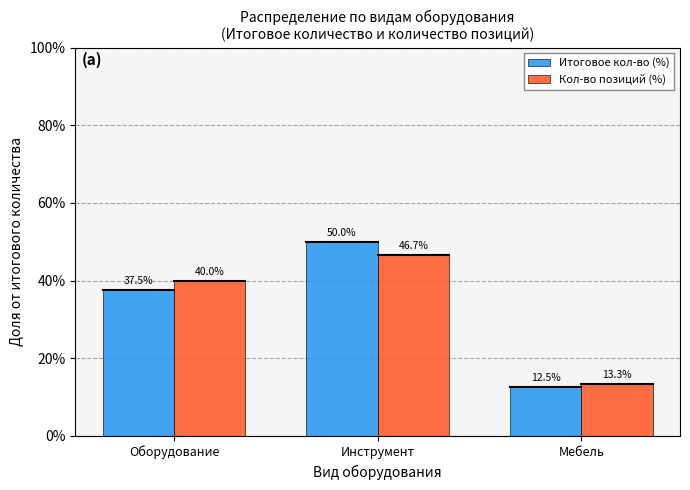

What is the difference between the highest and lowest values at Инструмент?

3.3